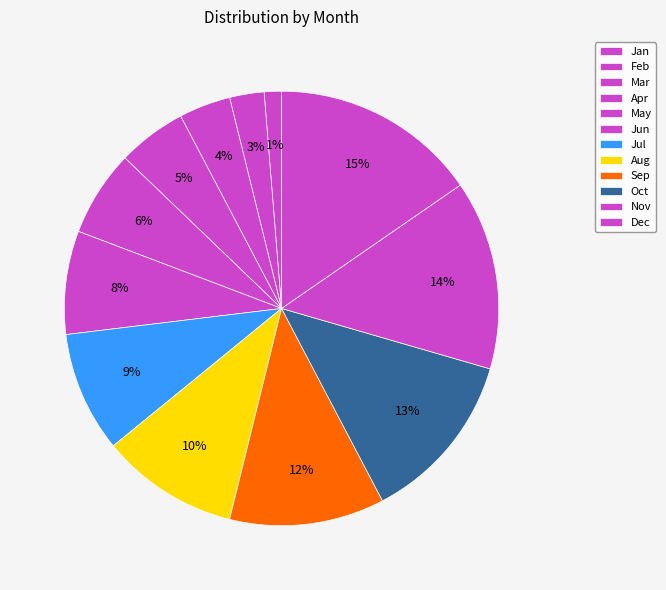

Is there any slice that represents more than half of the pie?

No